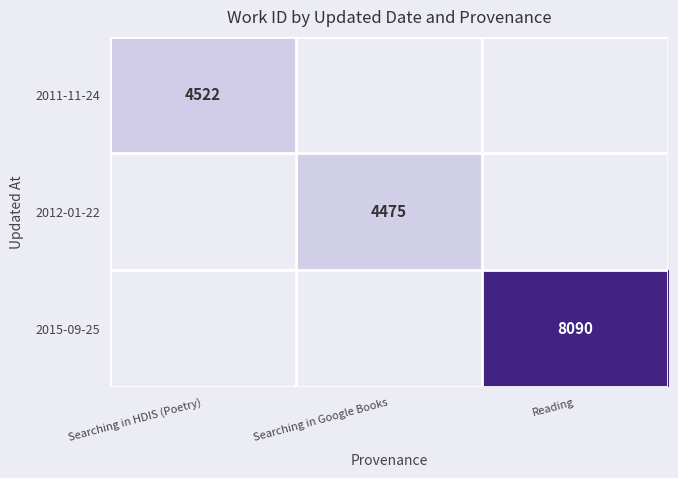

Which category has the lowest value in the 2011-11-24 series?

Searching in HDIS (Poetry)